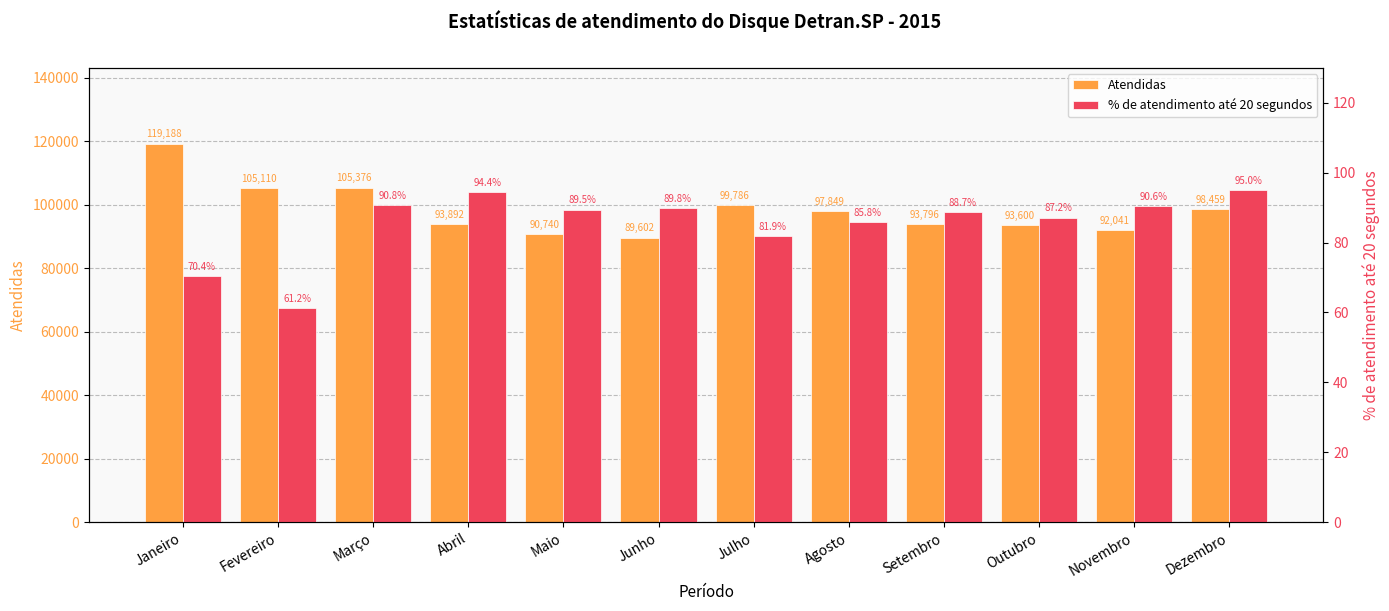

Which category has the lowest value in the Atendidas series?

Junho